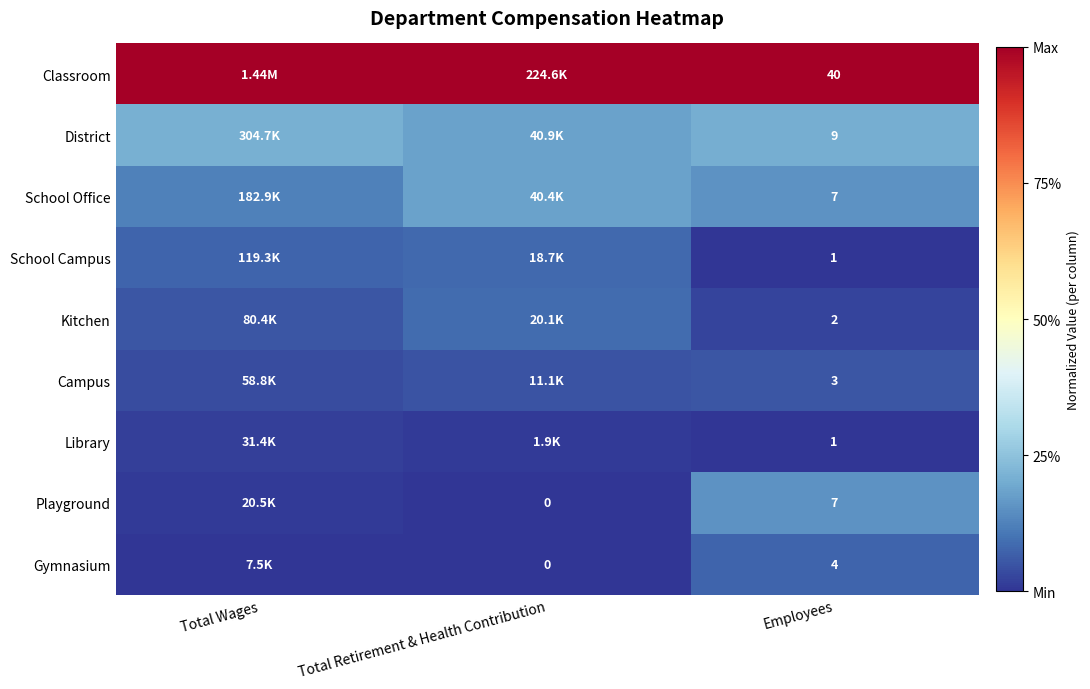

Is the value of School Campus at Total Retirement & Health Contribution greater than the value of Kitchen at Employees?

Yes